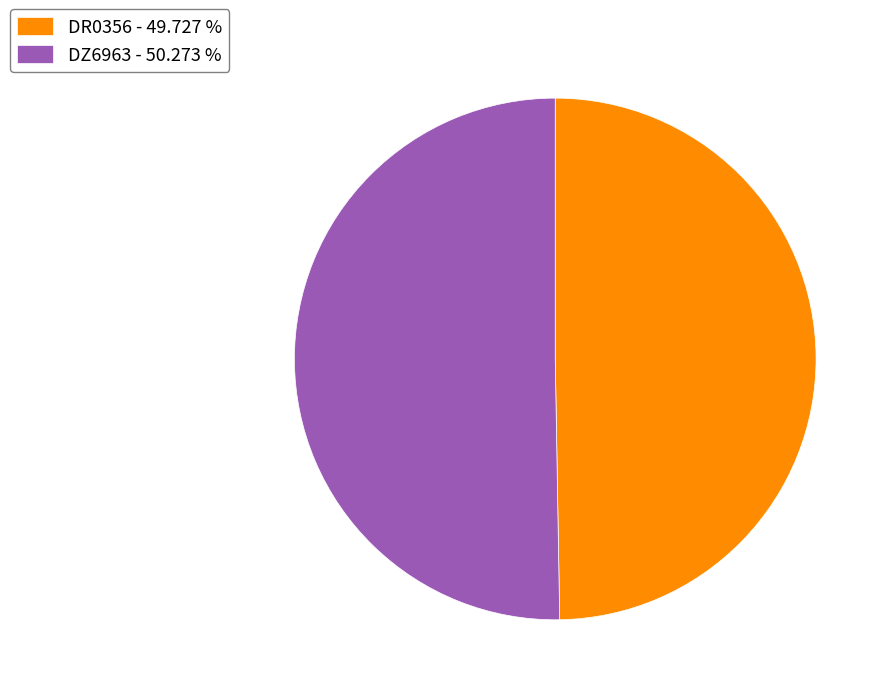

Is there a majority slice in this chart?

Yes